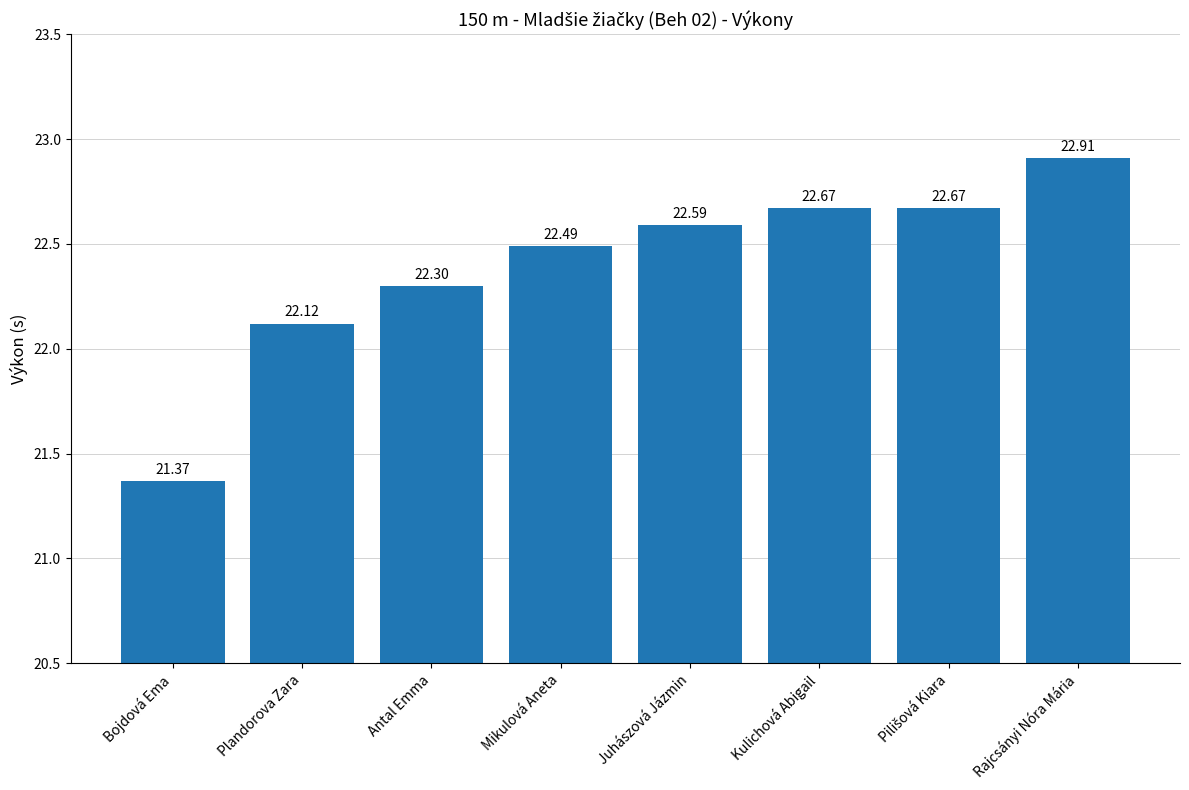

At which category does the chart reach its peak across all series?

Rajcsányi Nóra Mária